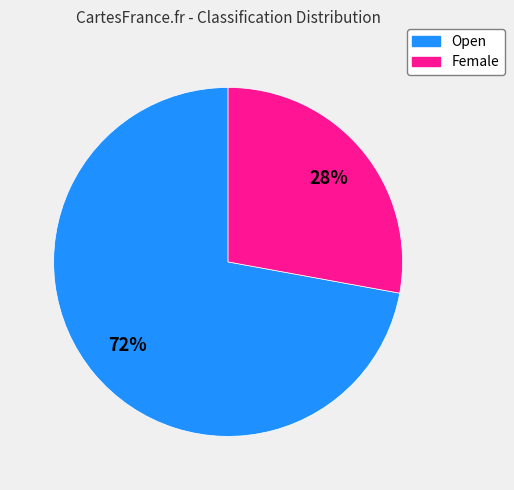

Rank the categories by value from lowest to highest.

Female, Open